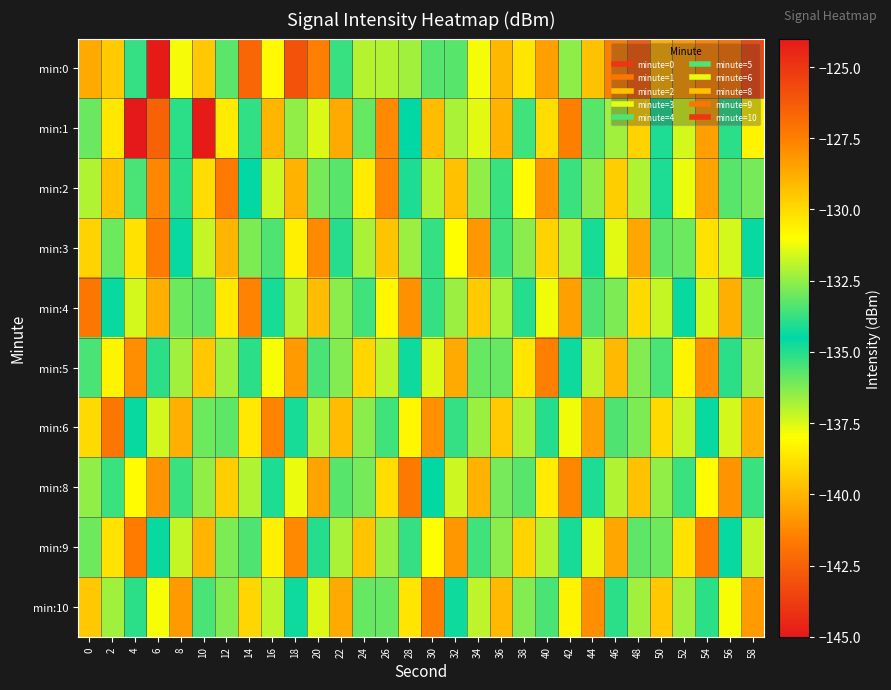

Between 58 and 10, which is larger?

58